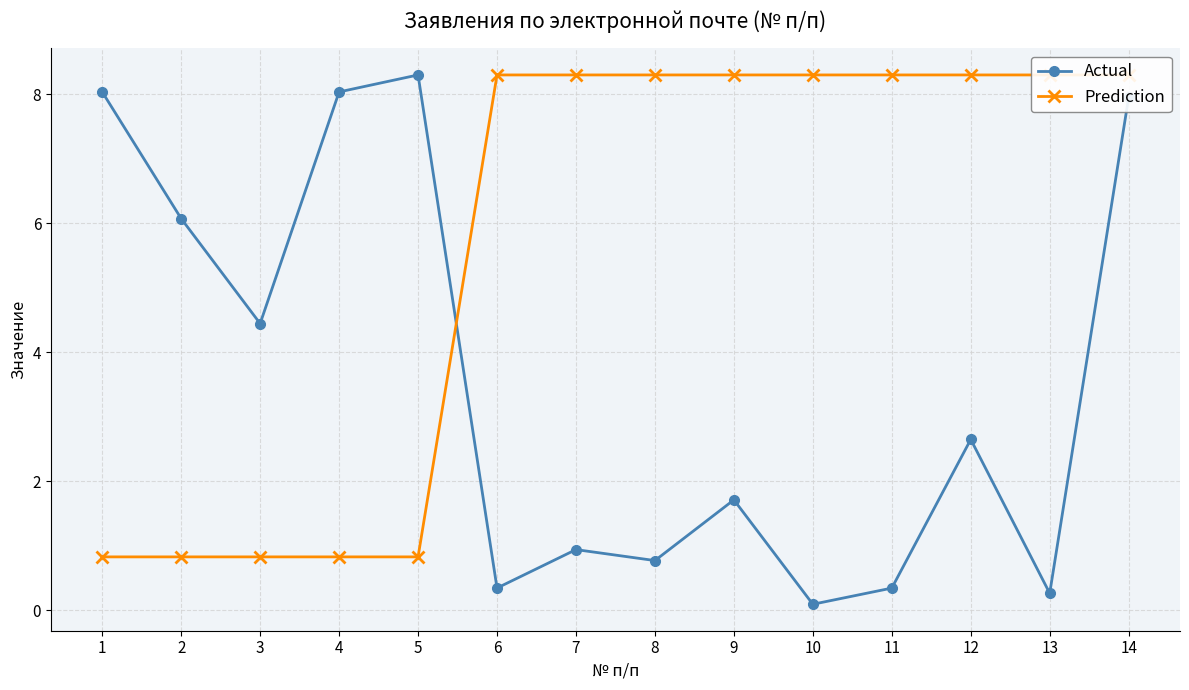

What value does the Actual series have at 5?

8.3